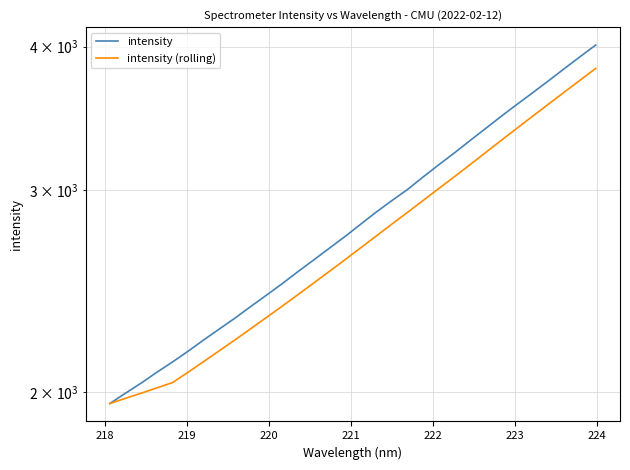

Reading left to right, transcribe all the data shown in this chart.

intensity: 1955.4	1996.3	2037.2	2082.0	2125.5	2172.2	2222.2	2271.5	2322.0	2376.3	2430.8	2487.4	2547.9	2607.9	2670.2	2733.6	2801.9	2871.5	2938.4	3004.7	3081.5	3157.9	3234.1	3315.4	3396.9	3481.4	3564.8	3649.1	3736.5	3827.7	3920.1	4012.5
intensity (rolling): 1955.4	1975.9	1996.3	2017.7	2039.3	2082.7	2127.8	2174.7	2222.7	2272.8	2324.6	2377.6	2432.9	2490.1	2548.8	2609.4	2672.3	2737.0	2803.1	2870.0	2939.6	3010.8	3083.3	3158.7	3237.2	3317.1	3398.5	3481.5	3565.7	3651.9	3739.6	3829.2